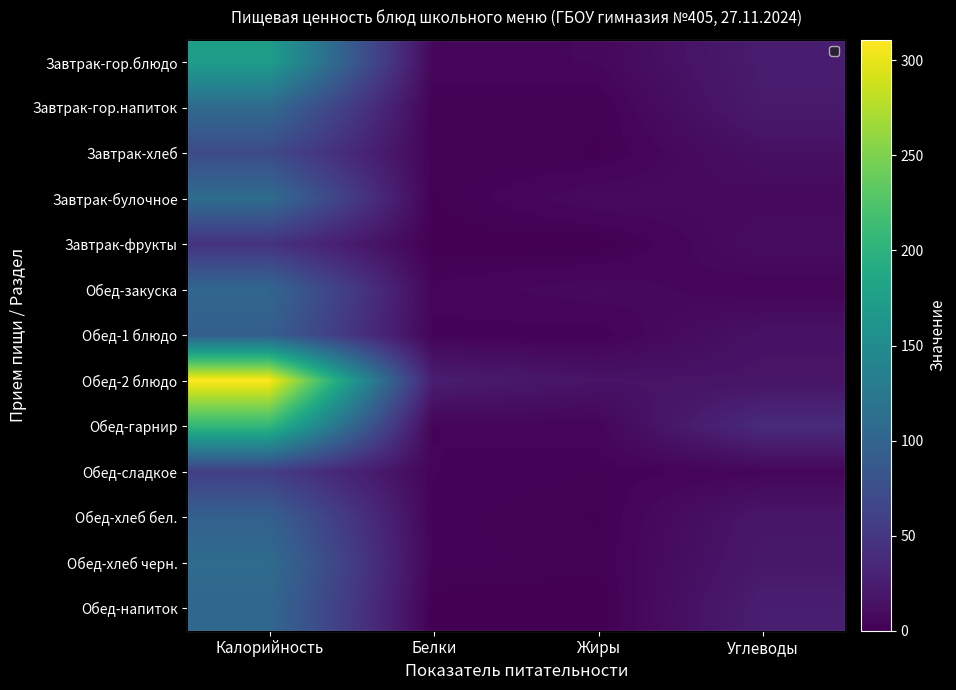

List the labels in order of Обед-2 блюдо value, smallest first.

Жиры, Углеводы, Белки, Калорийность